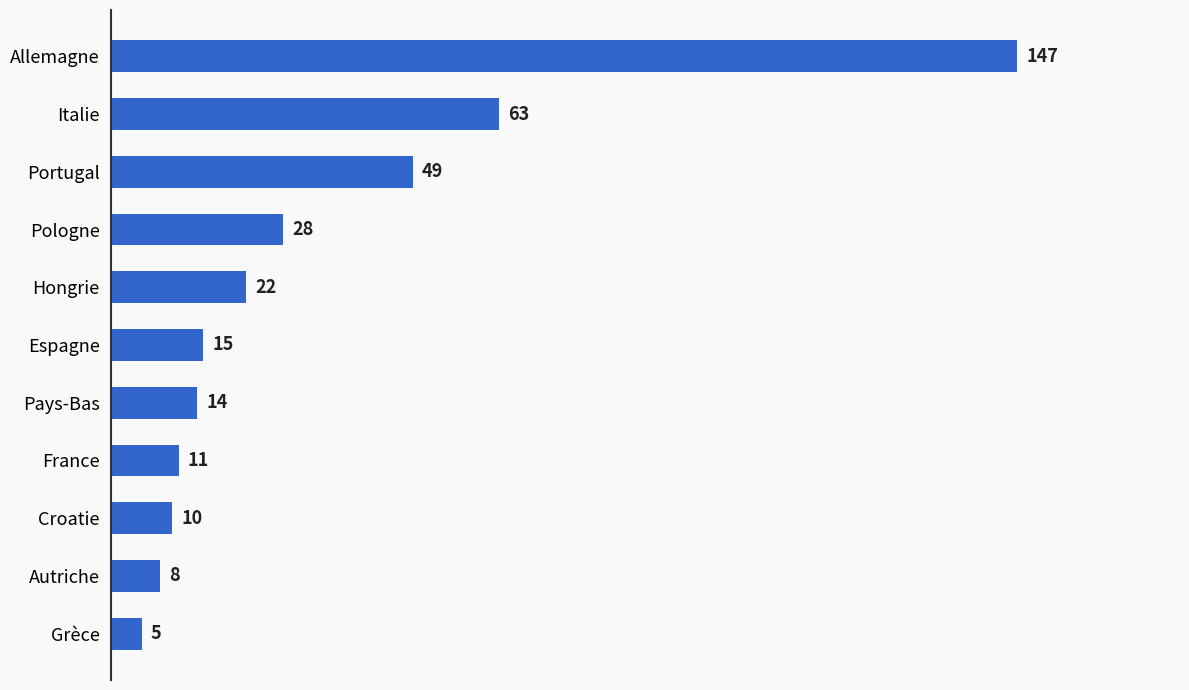

True or false: the data shows 147 at Allemagne.

True